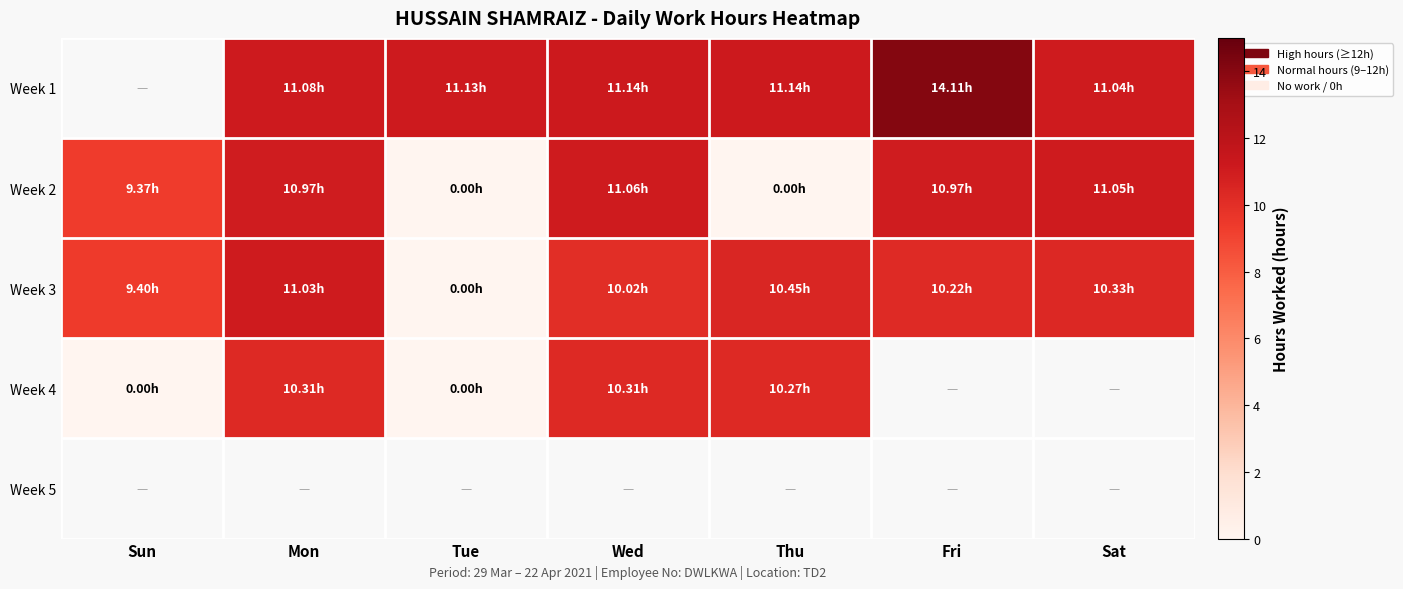

How many data points does each series have?

7